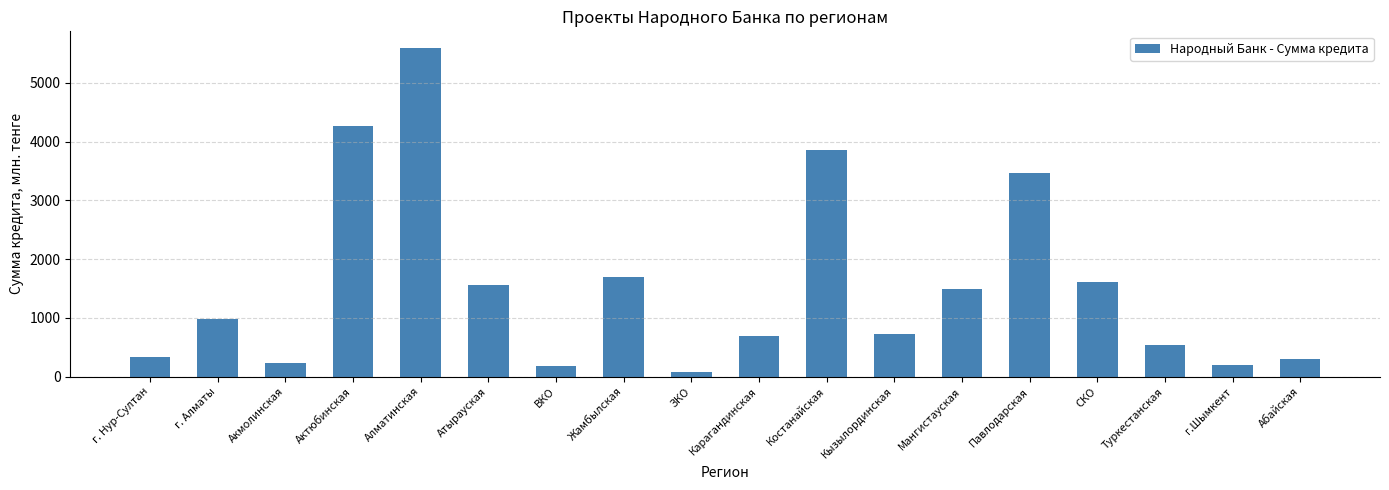

At which label is the value closest to 2834?

Павлодарская